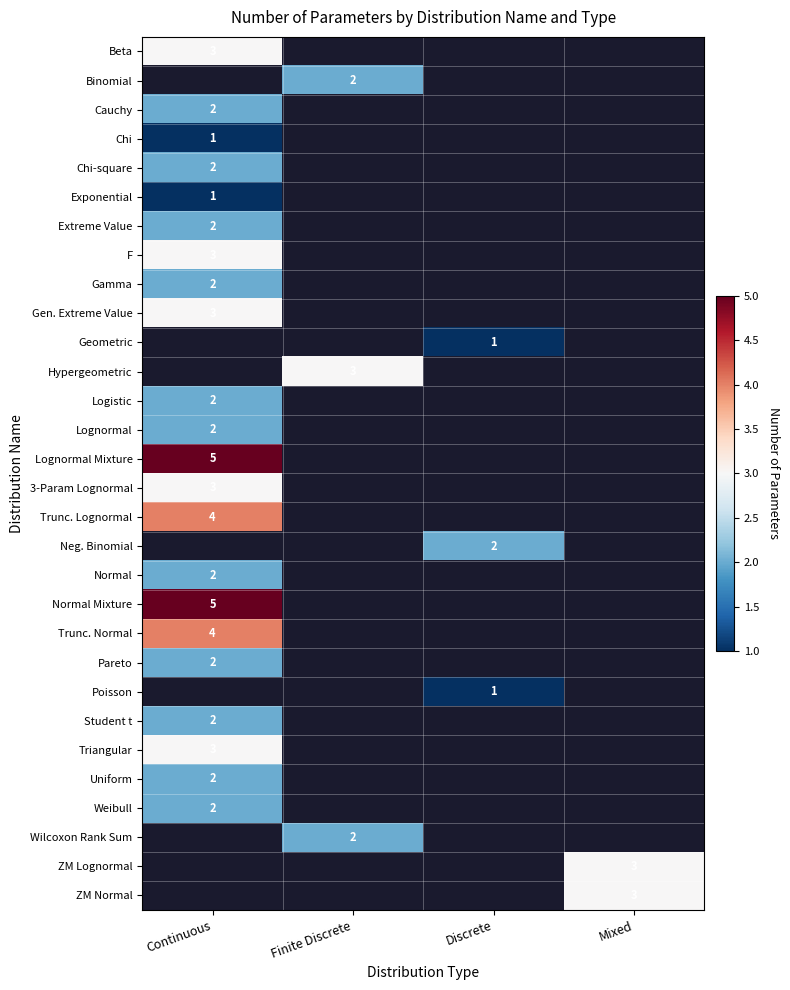

How many distinct data groups are displayed?

30